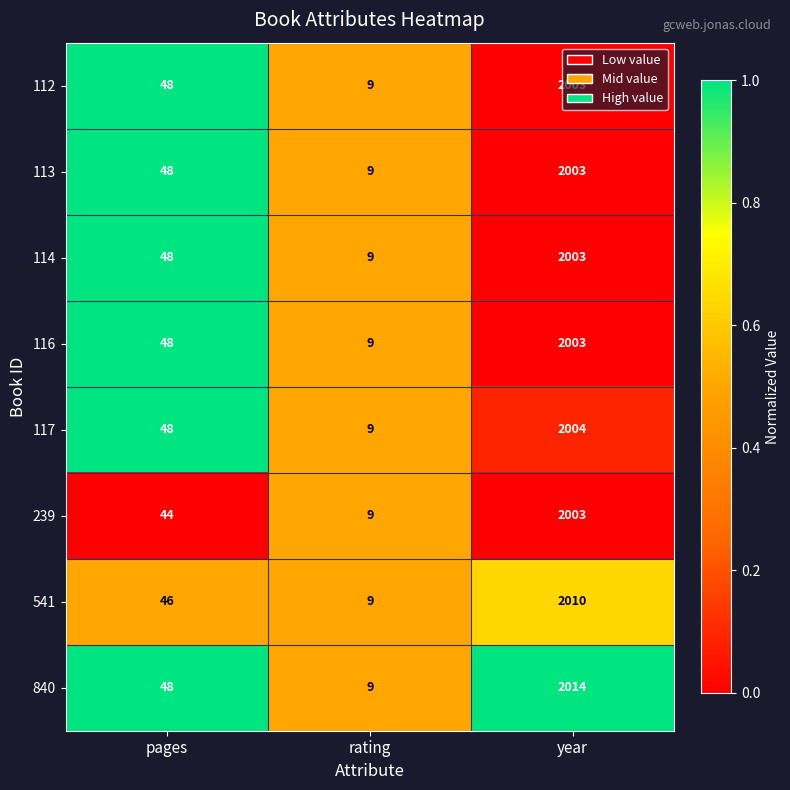

What is the total value across all series at pages?

378